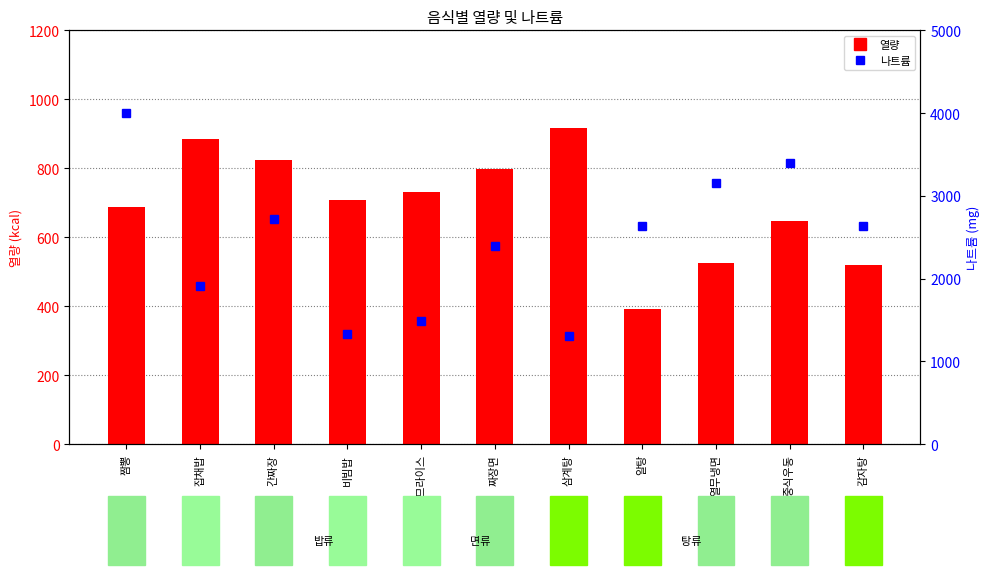

Reading left to right, transcribe all the data shown in this chart.

열량: 짬뽕=688.0	잡채밥=885.0	간짜장=825.0	비빔밥=707.0	오므라이스=730.0	짜장면=797.0	삼계탕=918.0	알탕=392.0	열무냉면=525.0	중식우동=648.0	감자탕=520.0
나트륨: 짬뽕=4000.0	잡채밥=1908.2	간짜장=2716.2	비빔밥=1337.1	오므라이스=1483.4	짜장면=2391.6	삼계탕=1311.0	알탕=2642.0	열무냉면=3152.0	중식우동=3396.0	감자탕=2631.0